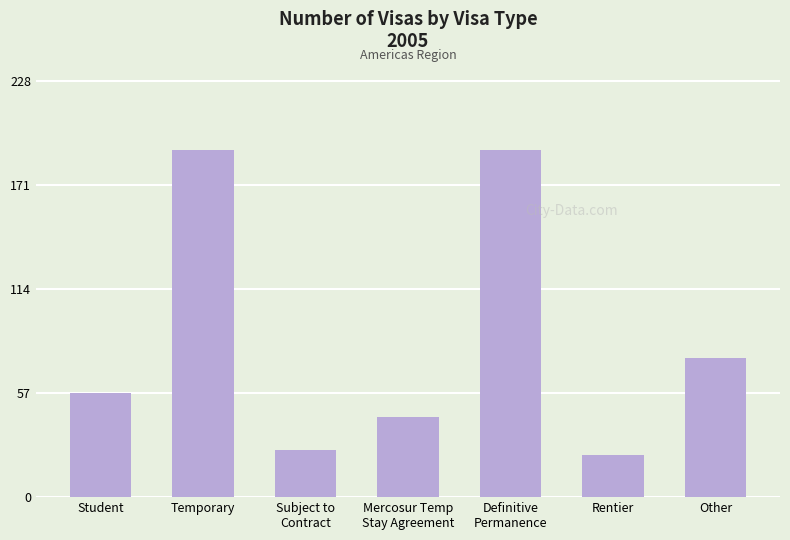

At which label is the value closest to 106?

Other